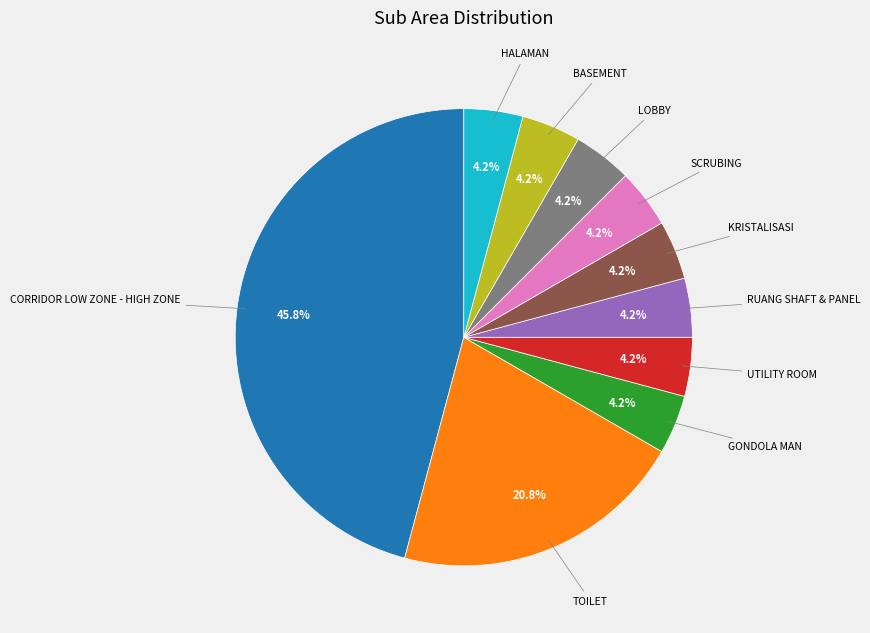

Is there any slice that represents more than half of the pie?

No